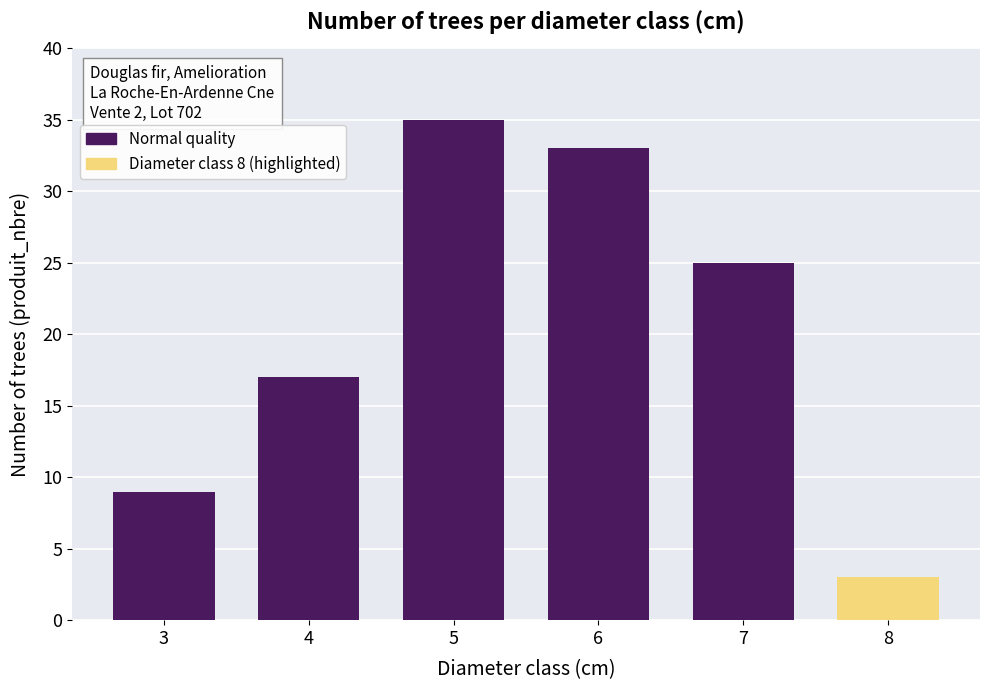

Does the chart contain stacked bars?

No